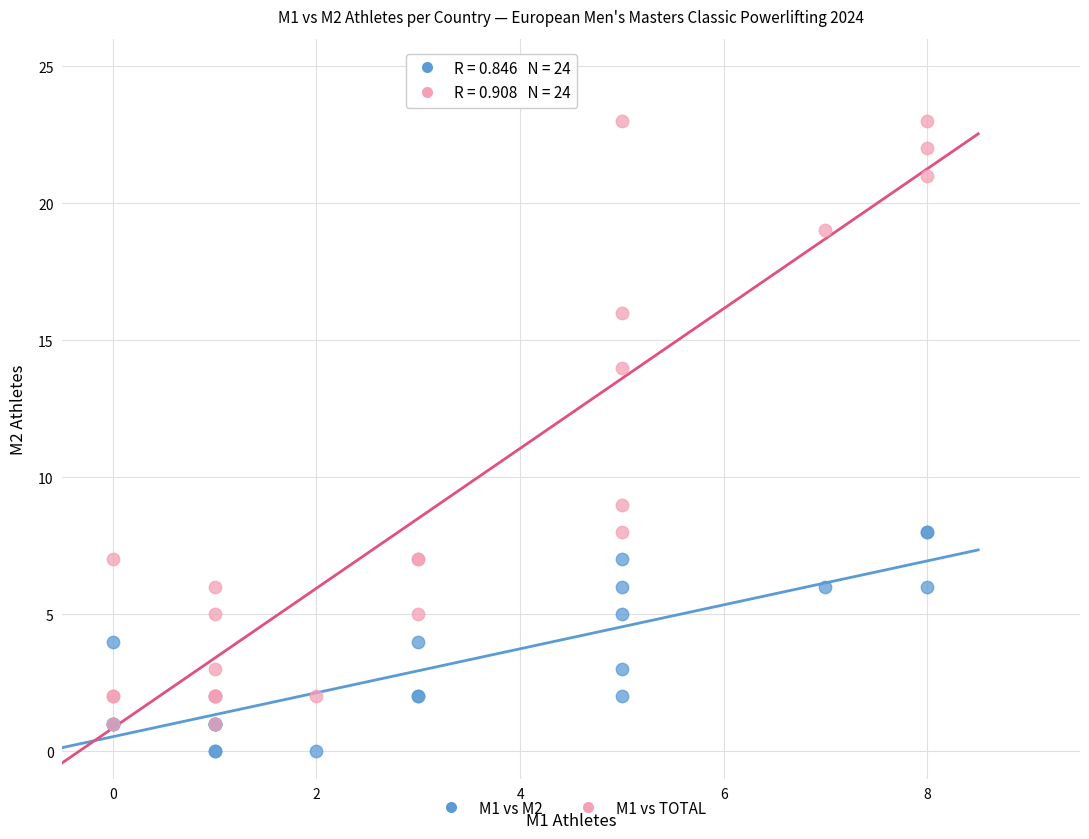

Across all series, what Y value is closest to 11?

9